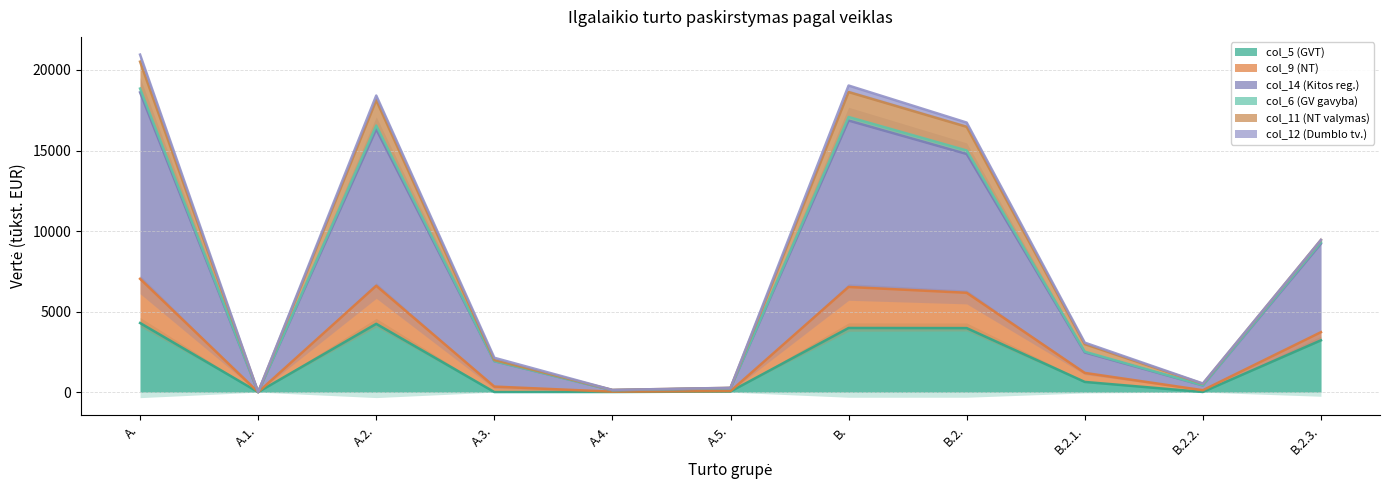

Where does the col_6 (GV gavyba) series first go above 1193?

A.